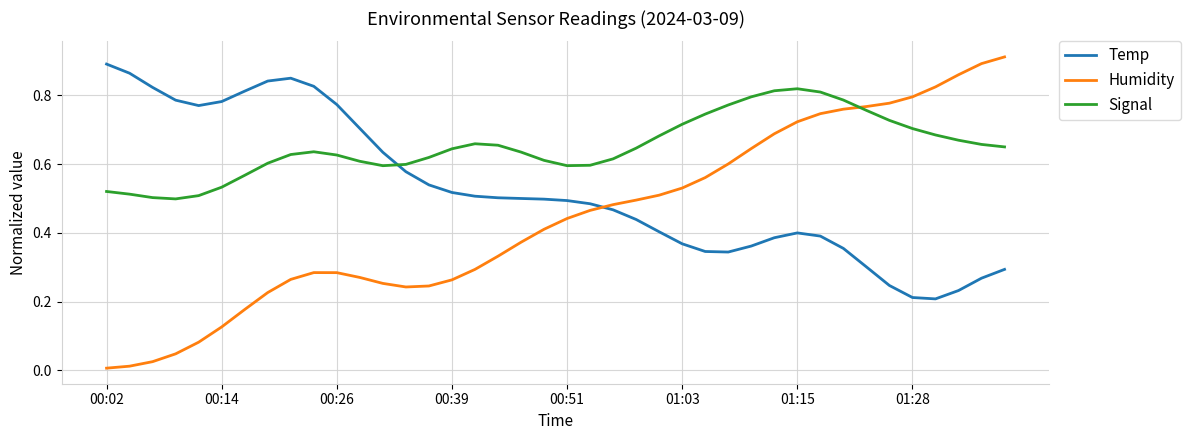

How many times do Temp and Humidity cross each other?

1